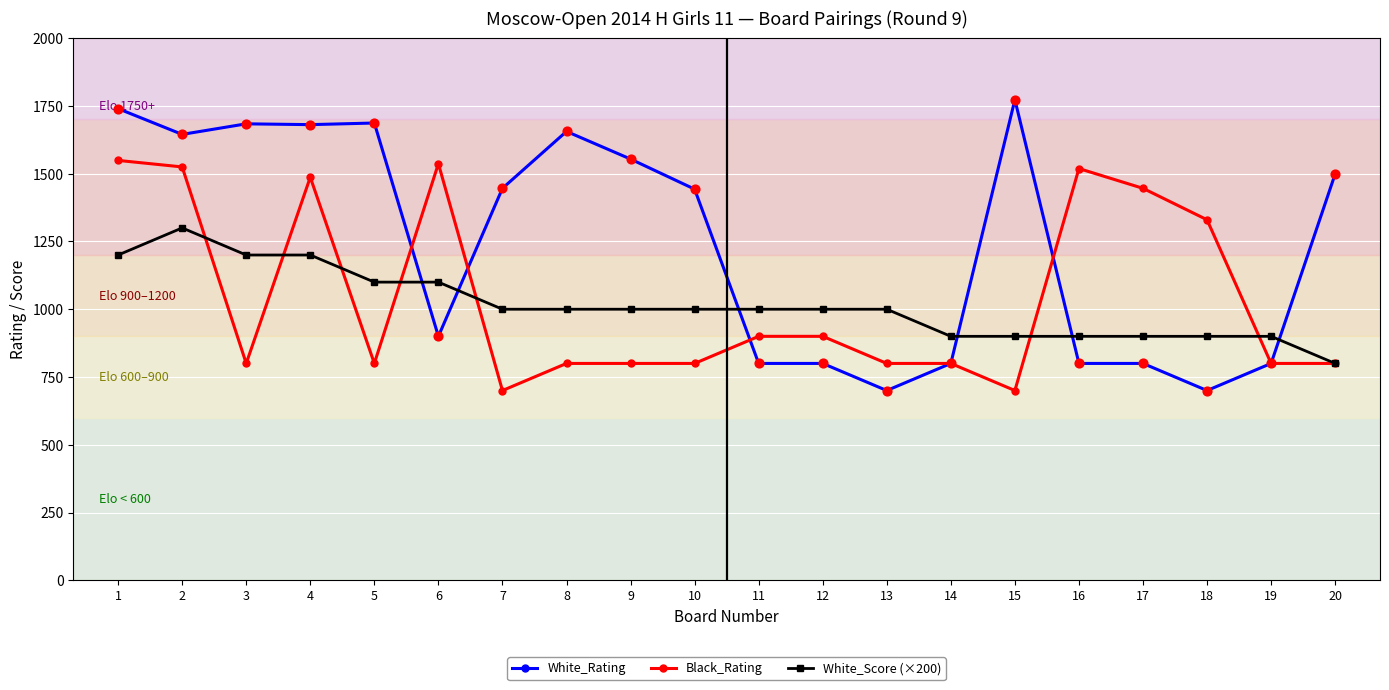

What are all the series names shown in the legend?

White_Rating, Black_Rating, White_Score (×200)